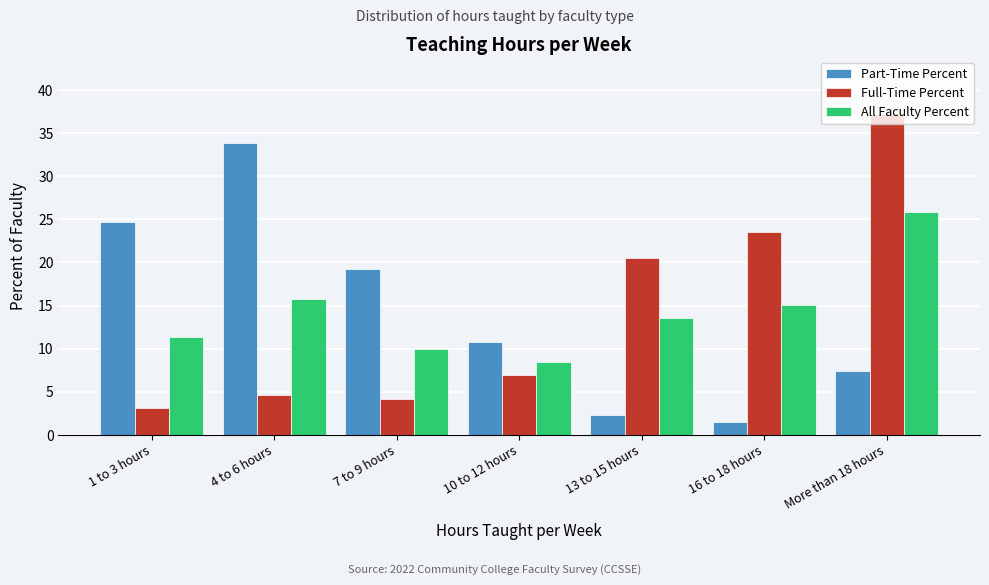

What is the minimum value for Full-Time Percent?

3.1